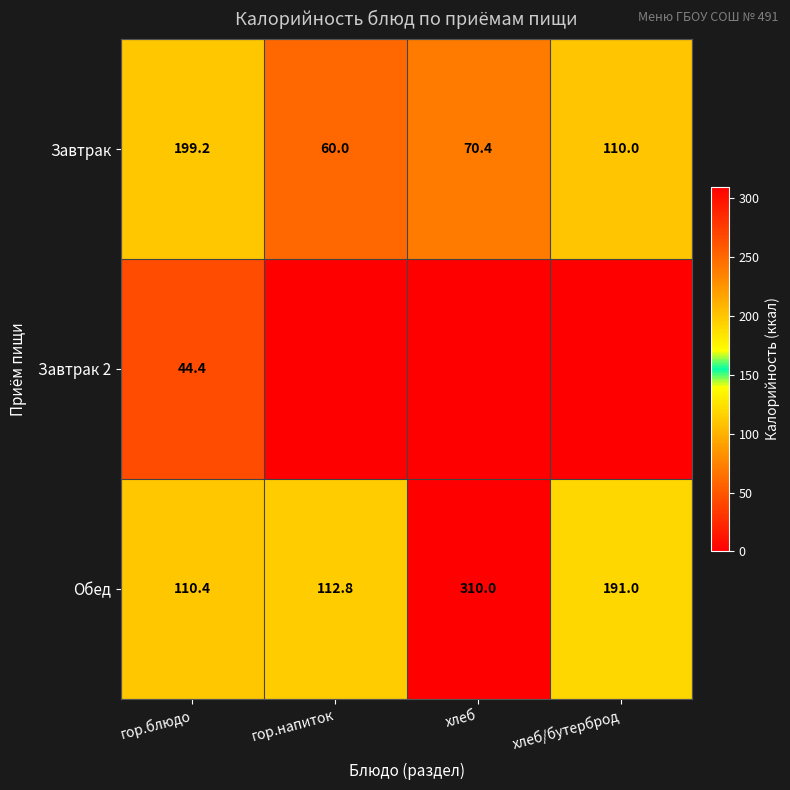

List the labels in order of Завтрак value, smallest first.

гор.напиток, хлеб, хлеб/бутерброд, гор.блюдо